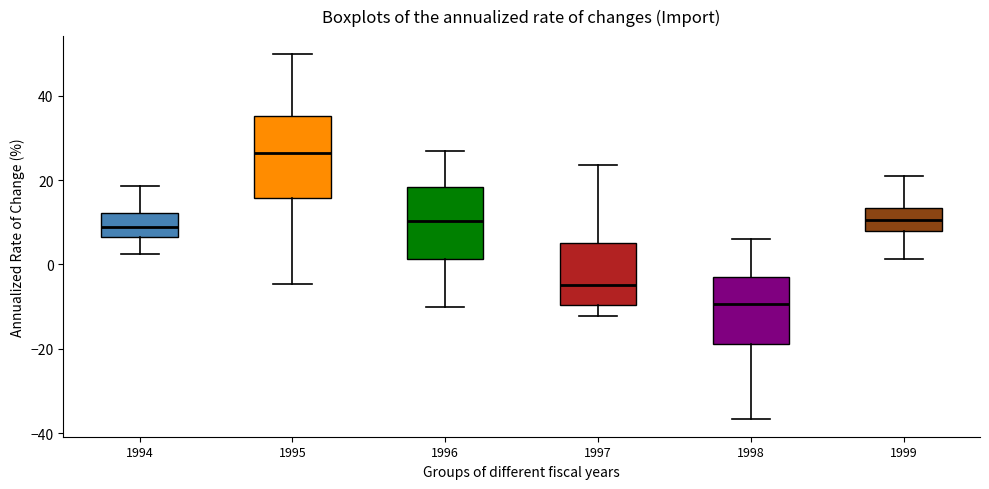

Which box has the lowest median line?

1998